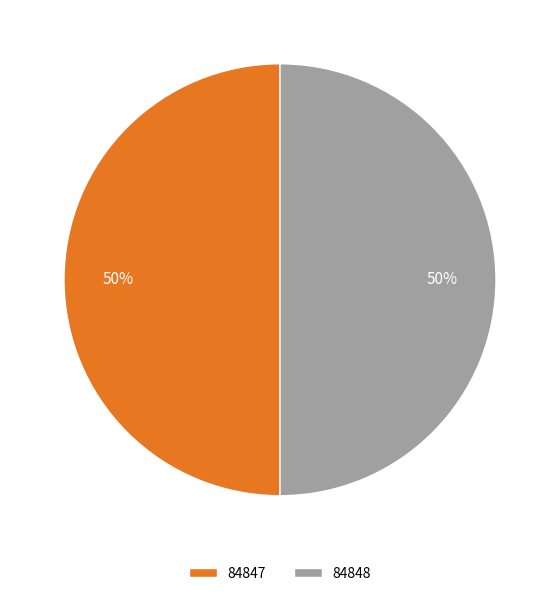

How many segments does this pie chart have?

2